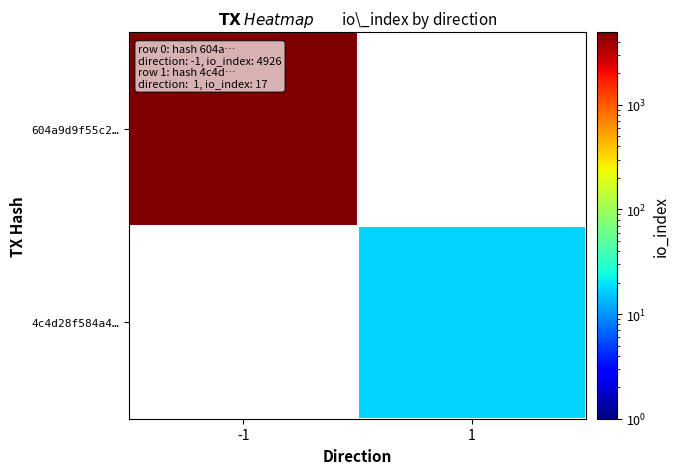

Which series has the widest spread of values?

604a9d9f55c2…